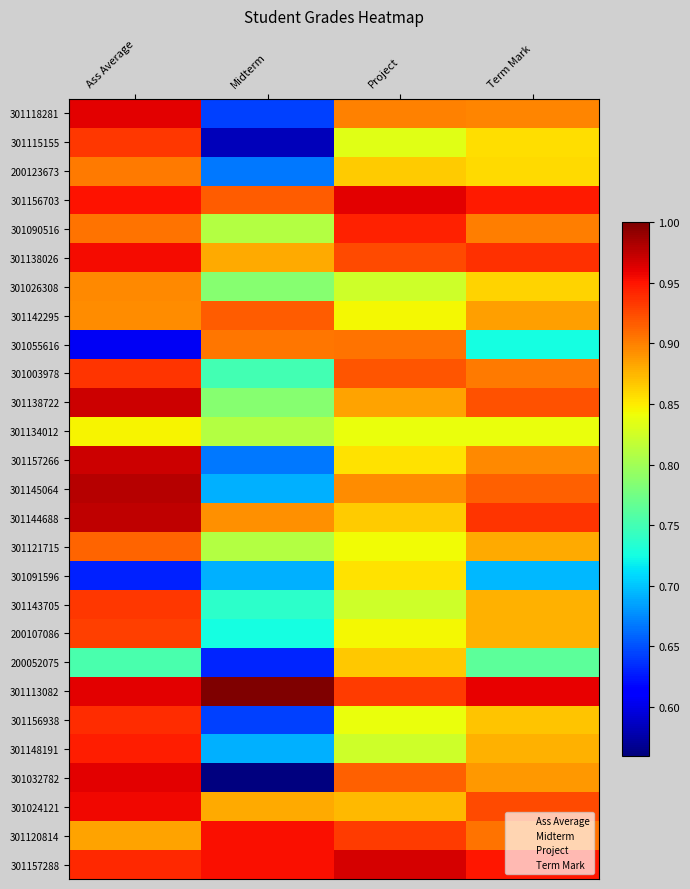

How many series are shown in this chart?

27